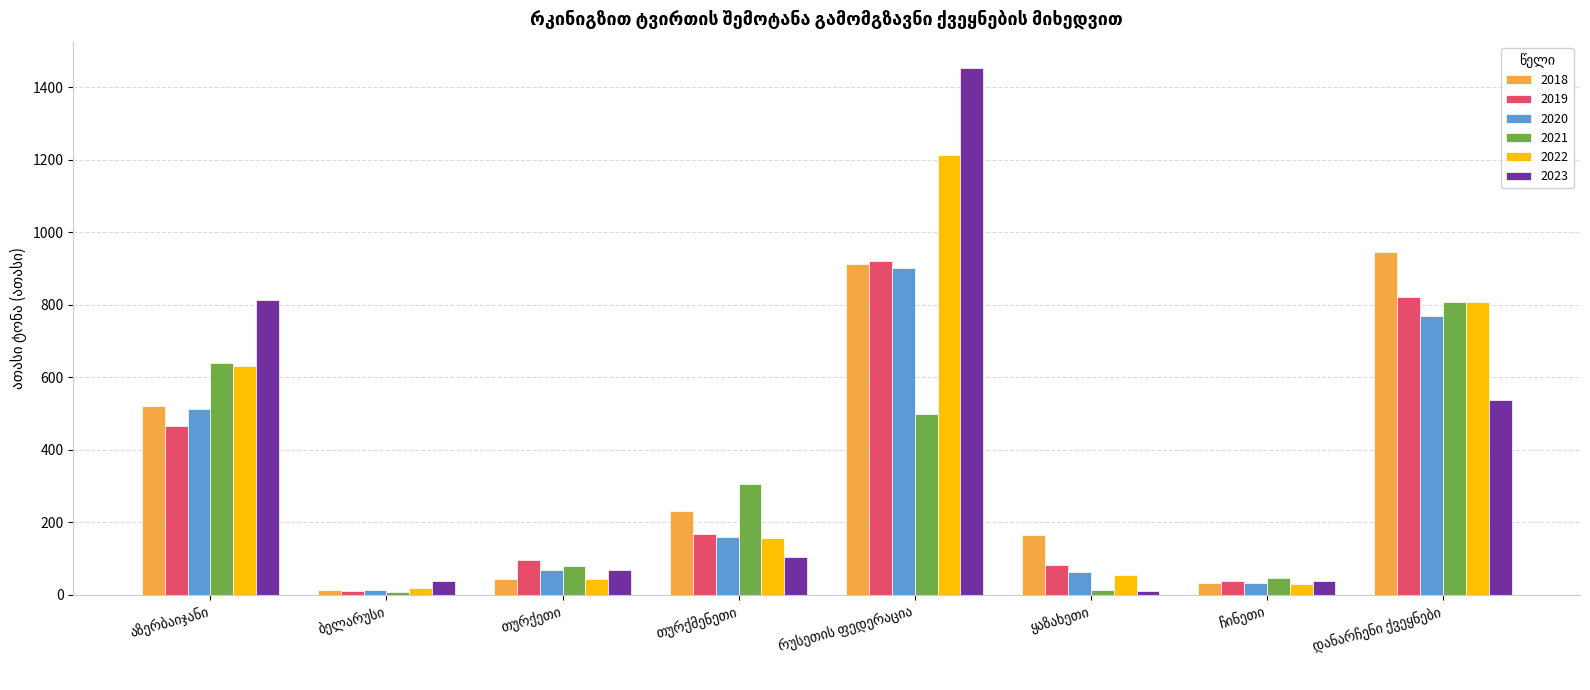

What is the difference between the second highest and minimum values in the 2020 series?

756.0